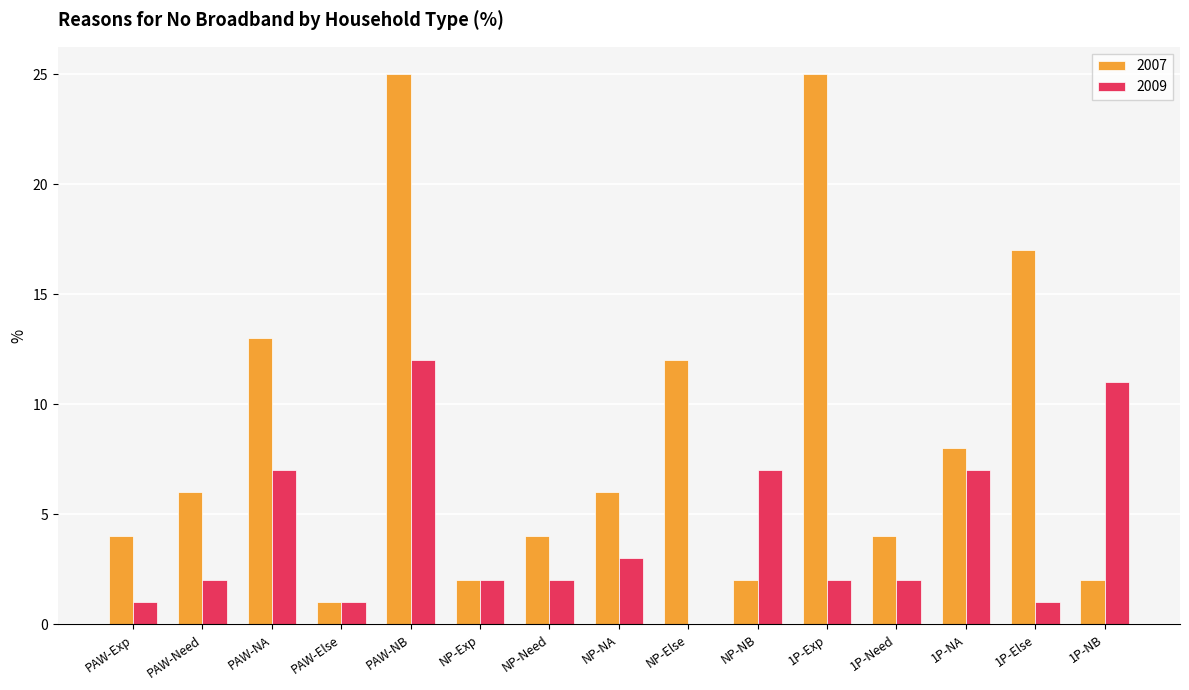

How many data points does each series have?

15